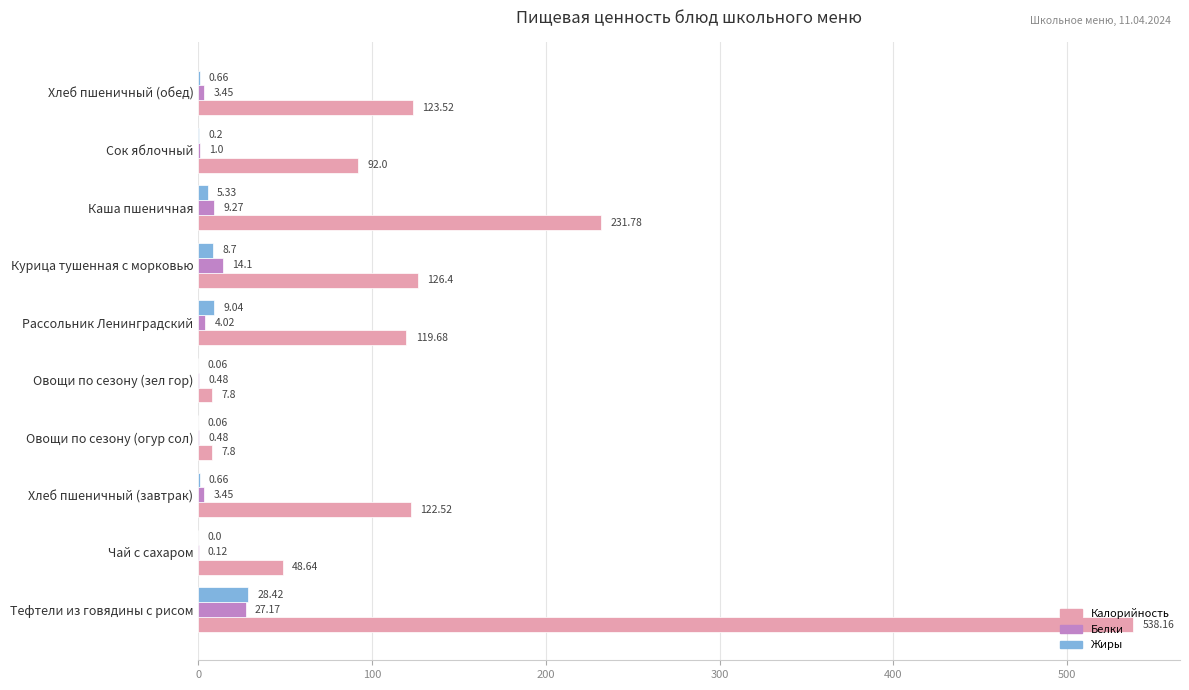

What is the sum of the Жиры values at Рассольник Ленинградский and Хлеб пшеничный (обед)?

9.7